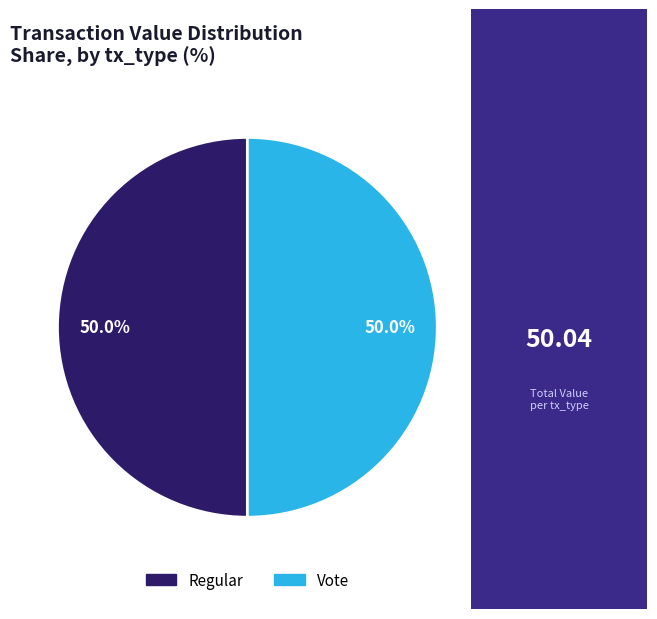

Rank the categories by value from highest to lowest.

tx_type: Vote, tx_type: Regular